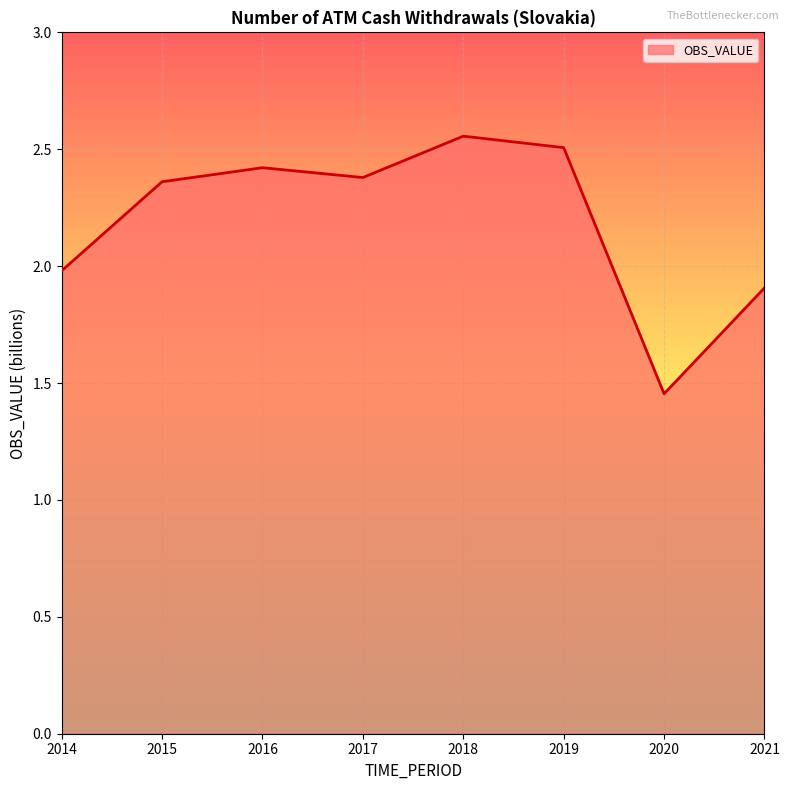

Which label corresponds to the smallest value in the chart?

2020